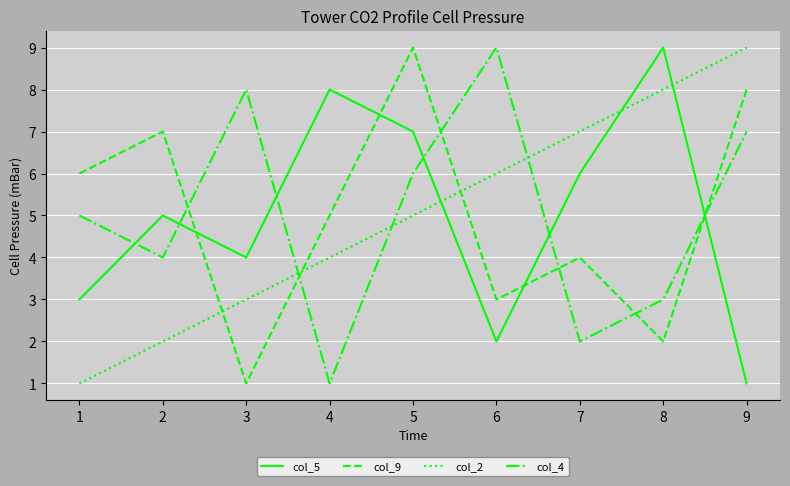

Does the chart display data point markers on the line(s)?

No